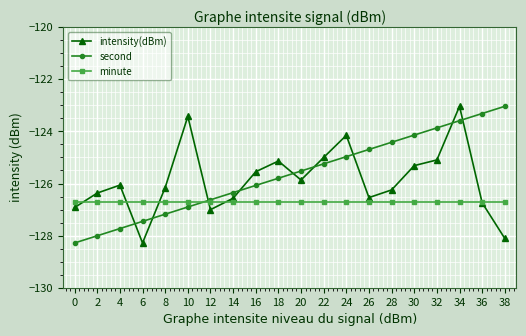

Which category has the highest value in the second series?

38